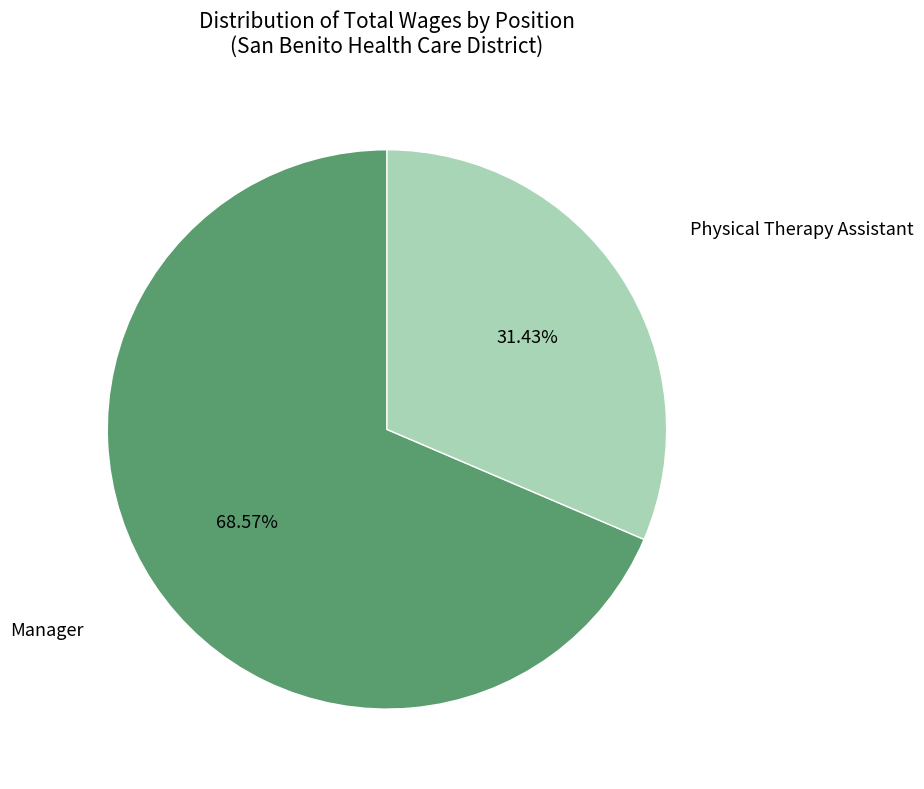

Is it true that Manager is 76% of the pie?

False